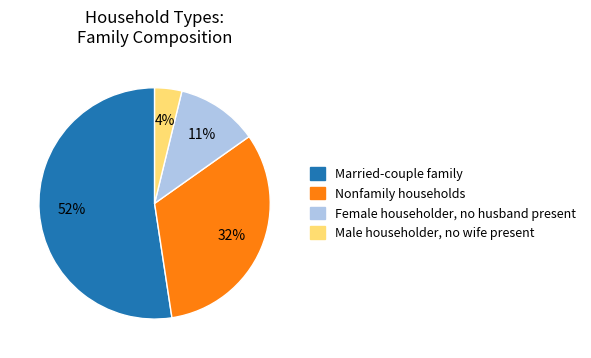

Is there a majority slice in this chart?

Yes